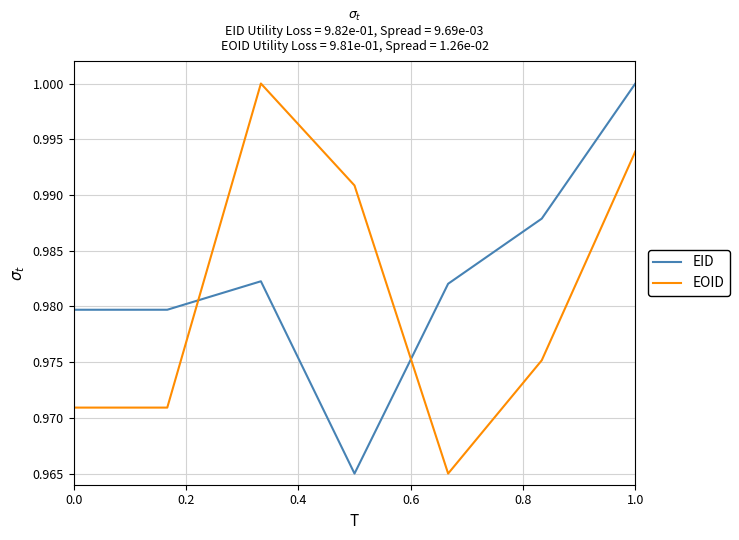

True or false: EOID and EID cross at least once.

True